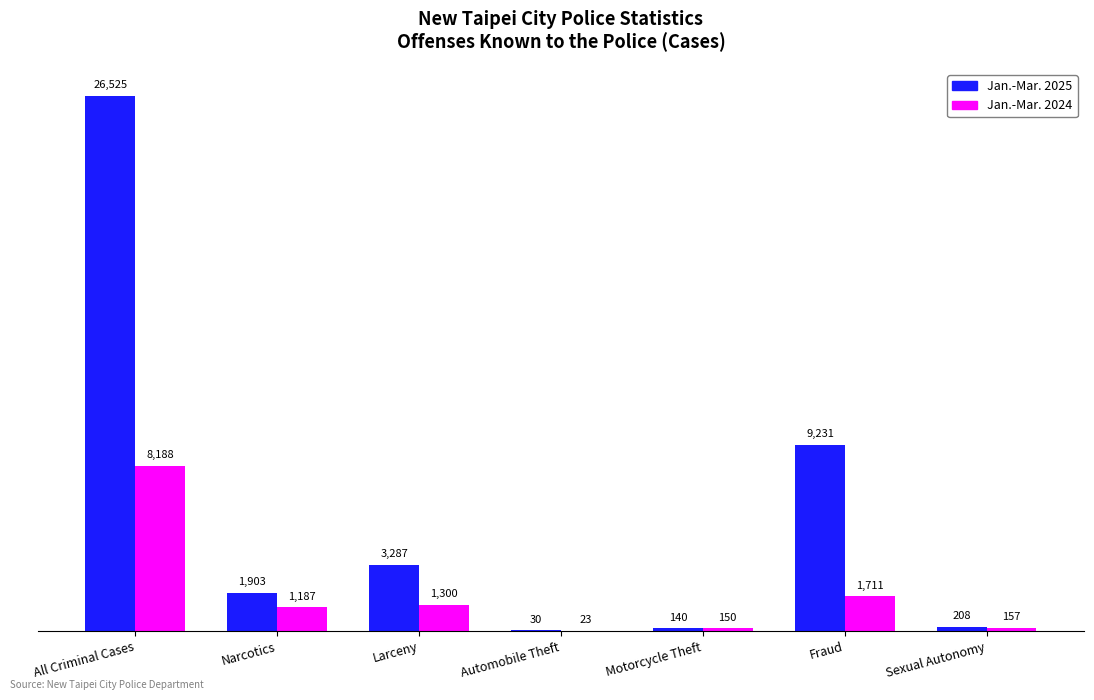

Which series has the largest total across all categories?

Jan.-Mar. 2025